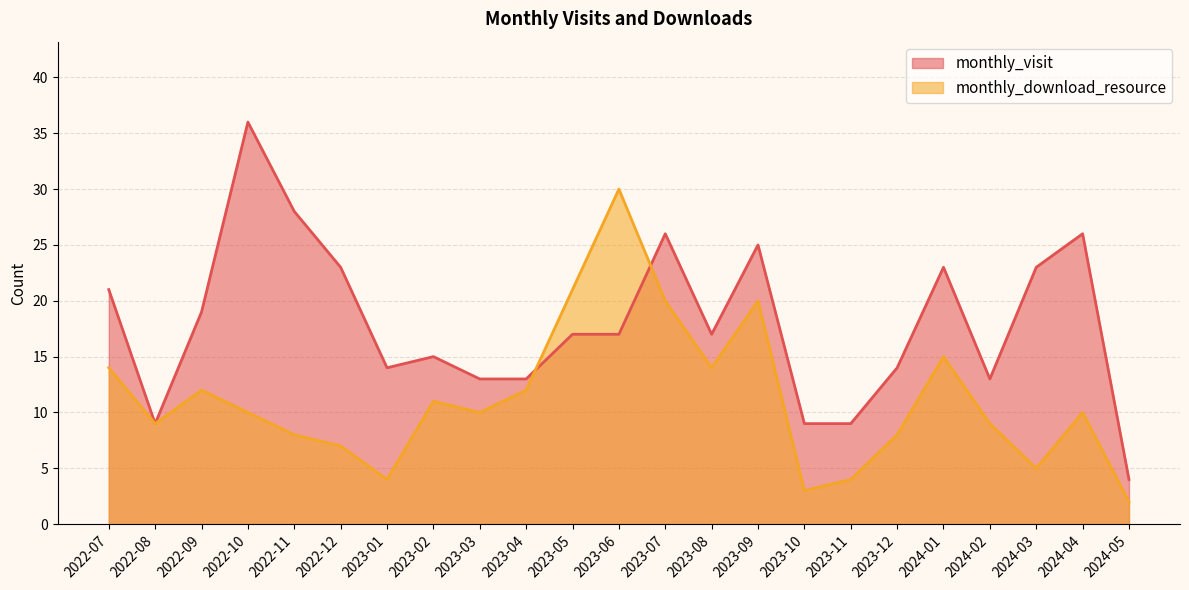

Where does the monthly_visit series first go above 17?

2022-07